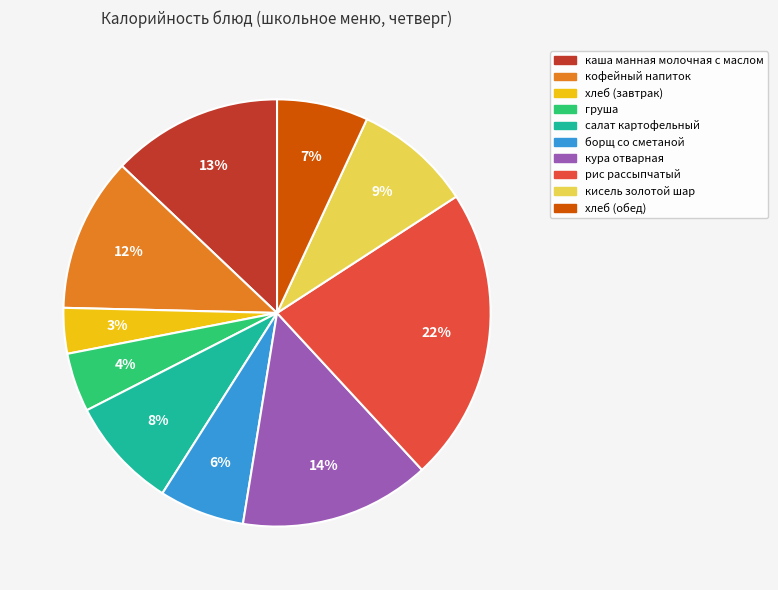

What percentage is the кофейный напиток slice, to the nearest percent?

12%